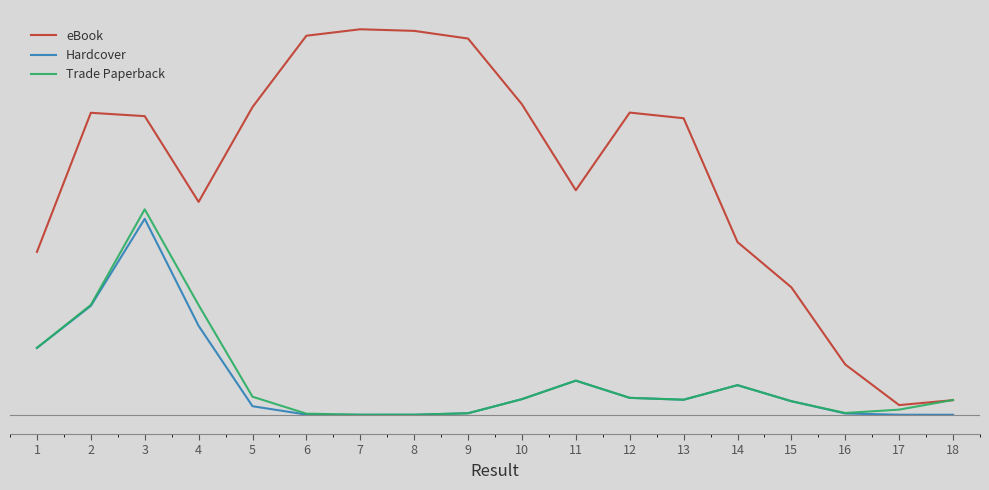

What is the total value across all series at 12?

0.9